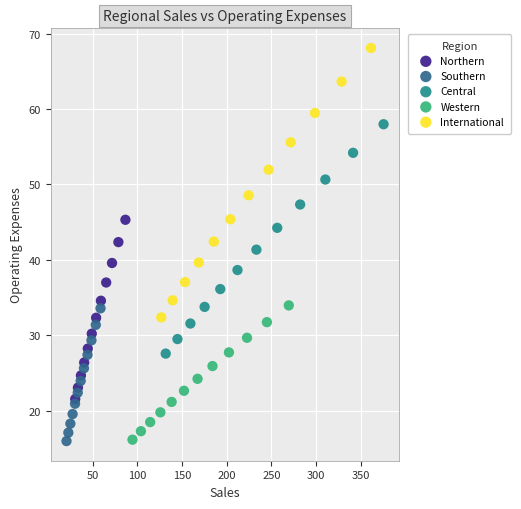

Which series reaches the maximum Y coordinate?

International